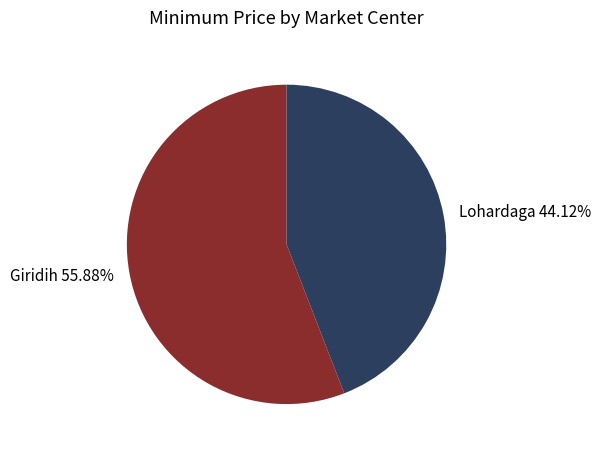

The Giridih slice represents 56% of the pie. True or false?

True